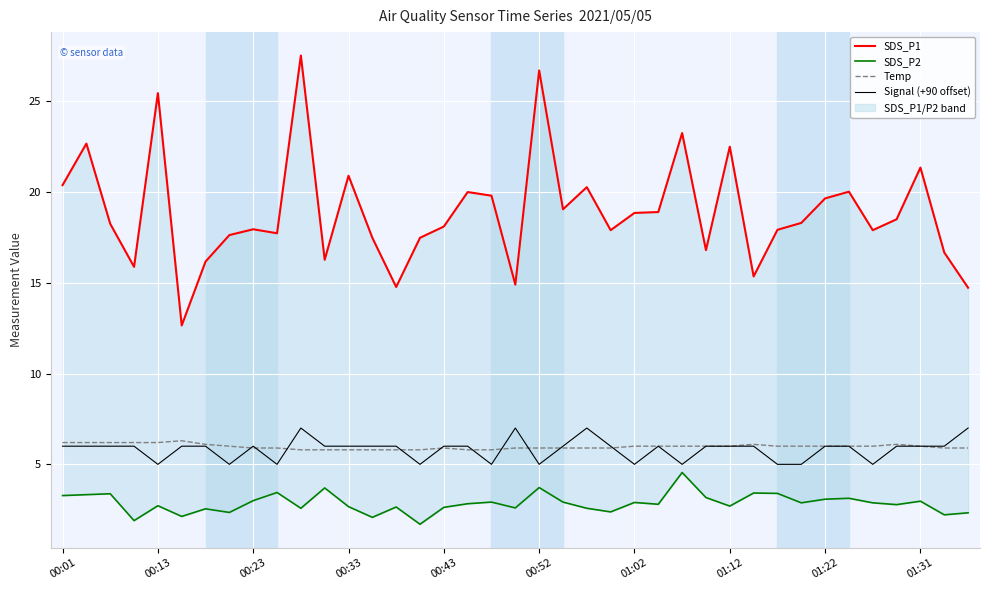

What is the difference between the maximum and minimum values in the Signal (+90 offset) series?

2.0